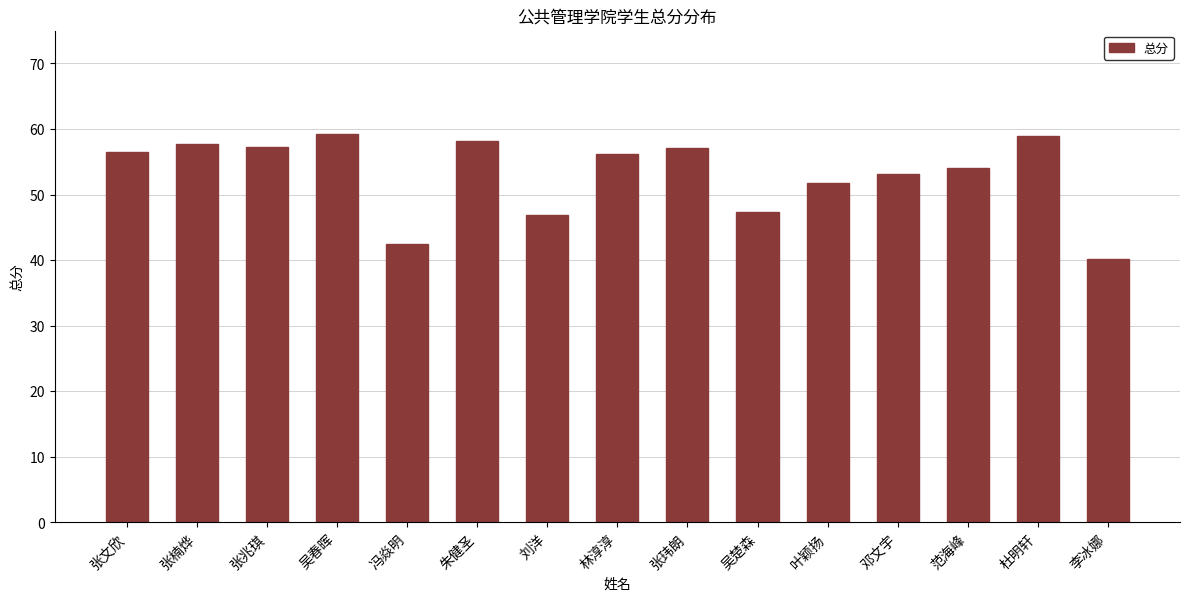

How many series are shown in this chart?

1